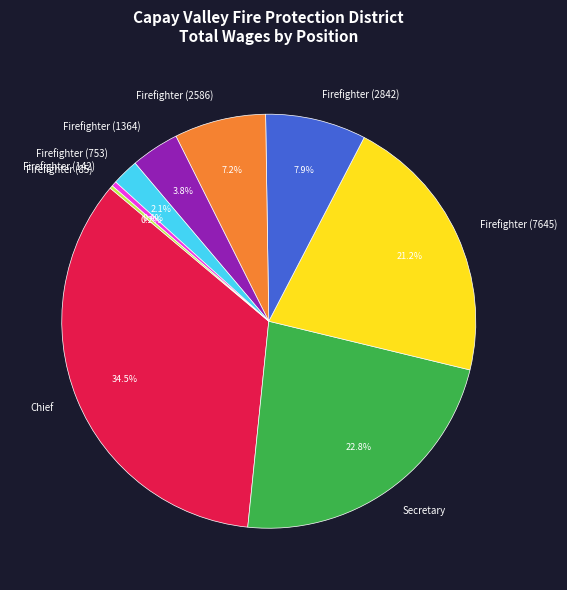

Which slice is the largest?

Chief